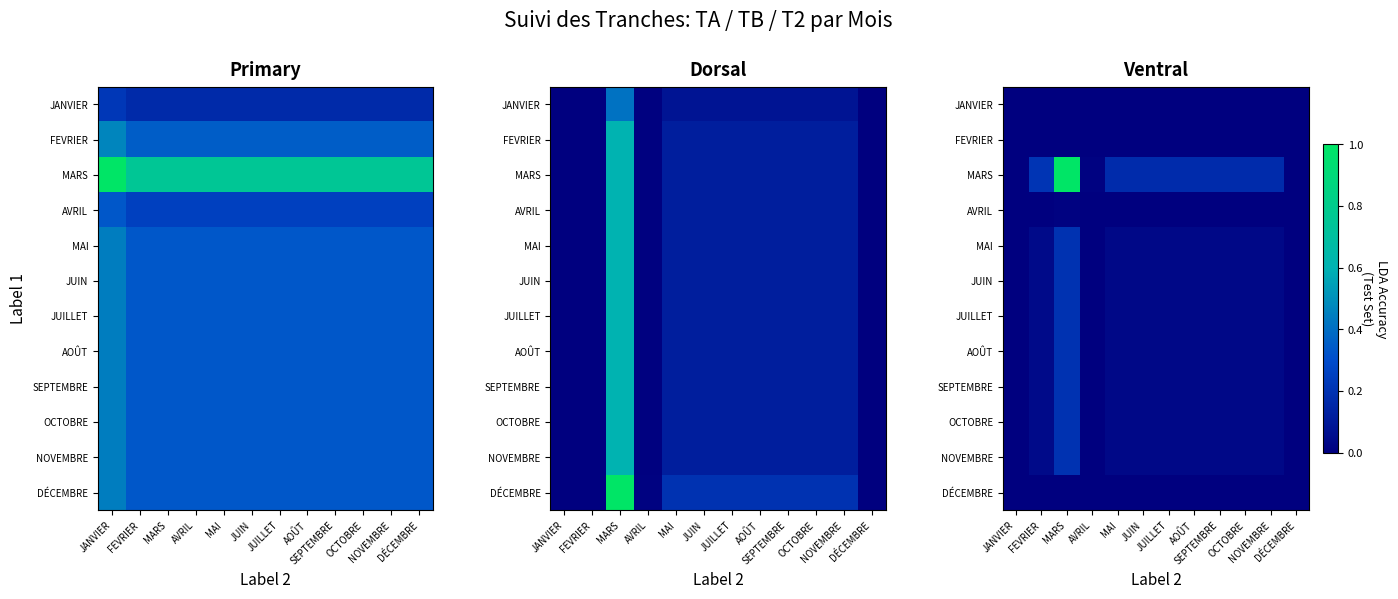

The SEPTEMBRE series shows 0.0 at OCTOBRE. True or false?

False